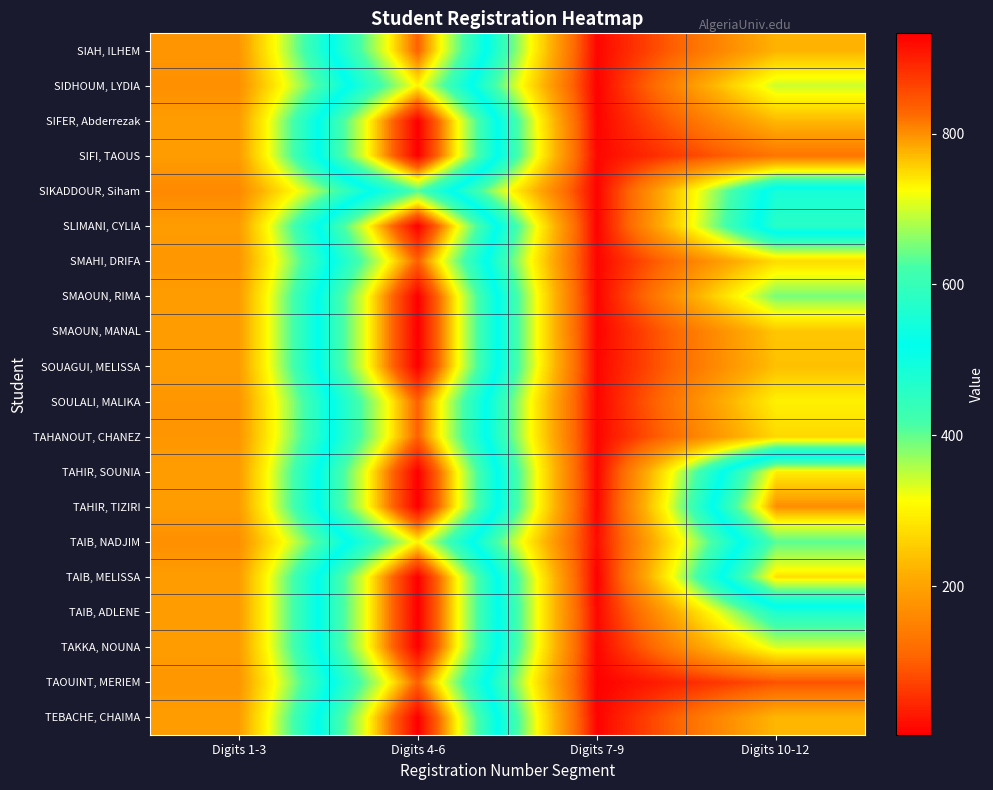

Rank the series at Digits 4-6 from highest to lowest value.

SIFER, Abderrezak, SIFI, TAOUS, SLIMANI, CYLIA, SMAOUN, RIMA, SMAOUN, MANAL, SOUAGUI, MELISSA, TAHIR, SOUNIA, TAHIR, TIZIRI, TAIB, MELISSA, TAIB, ADLENE, TAKKA, NOUNA, TEBACHE, CHAIMA, SIAH, ILHEM, SMAHI, DRIFA, SOULALI, MALIKA, TAHANOUT, CHANEZ, TAOUINT, MERIEM, SIDHOUM, LYDIA, TAIB, NADJIM, SIKADDOUR, Siham